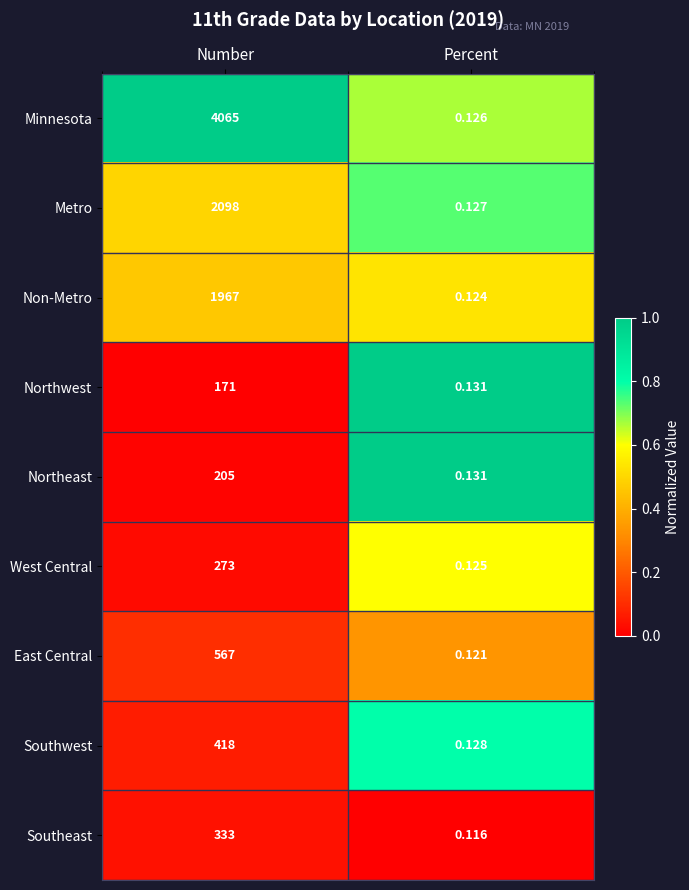

What is the difference between the highest and lowest values at Percent?

0.0